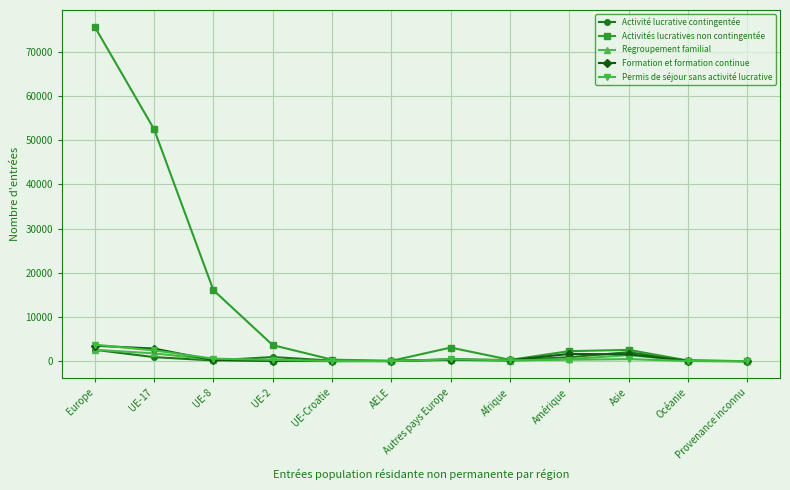

What is the label of the 4th point from the right?

Amérique